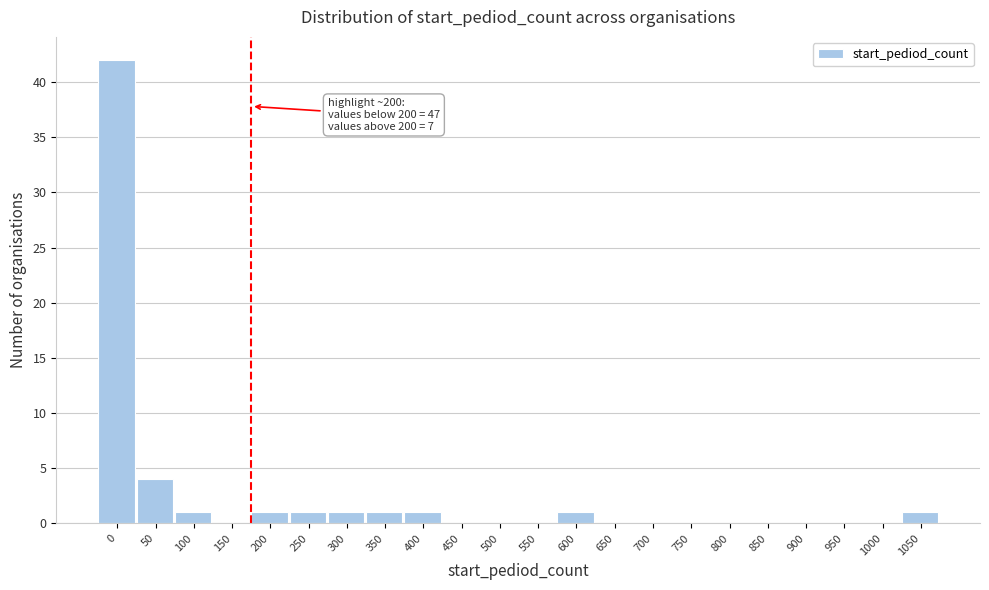

Reading left to right, list all the values displayed in this chart.

0=42	50=4	100=1	150=0	200=1	250=1	300=1	350=1	400=1	450=0	500=0	550=0	600=1	650=0	700=0	750=0	800=0	850=0	900=0	950=0	1000=0	1050=1